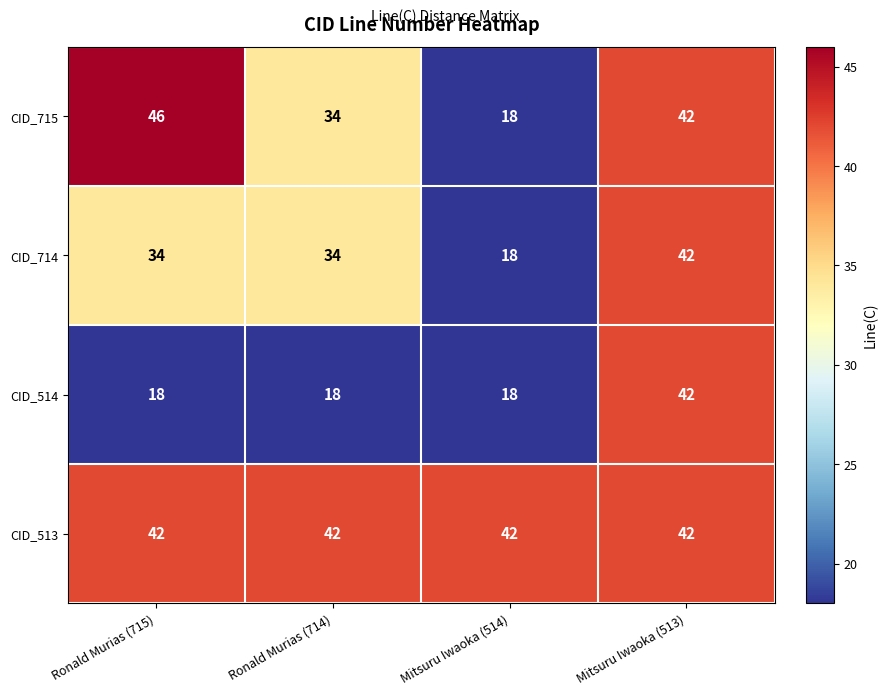

How many series are shown in this chart?

4